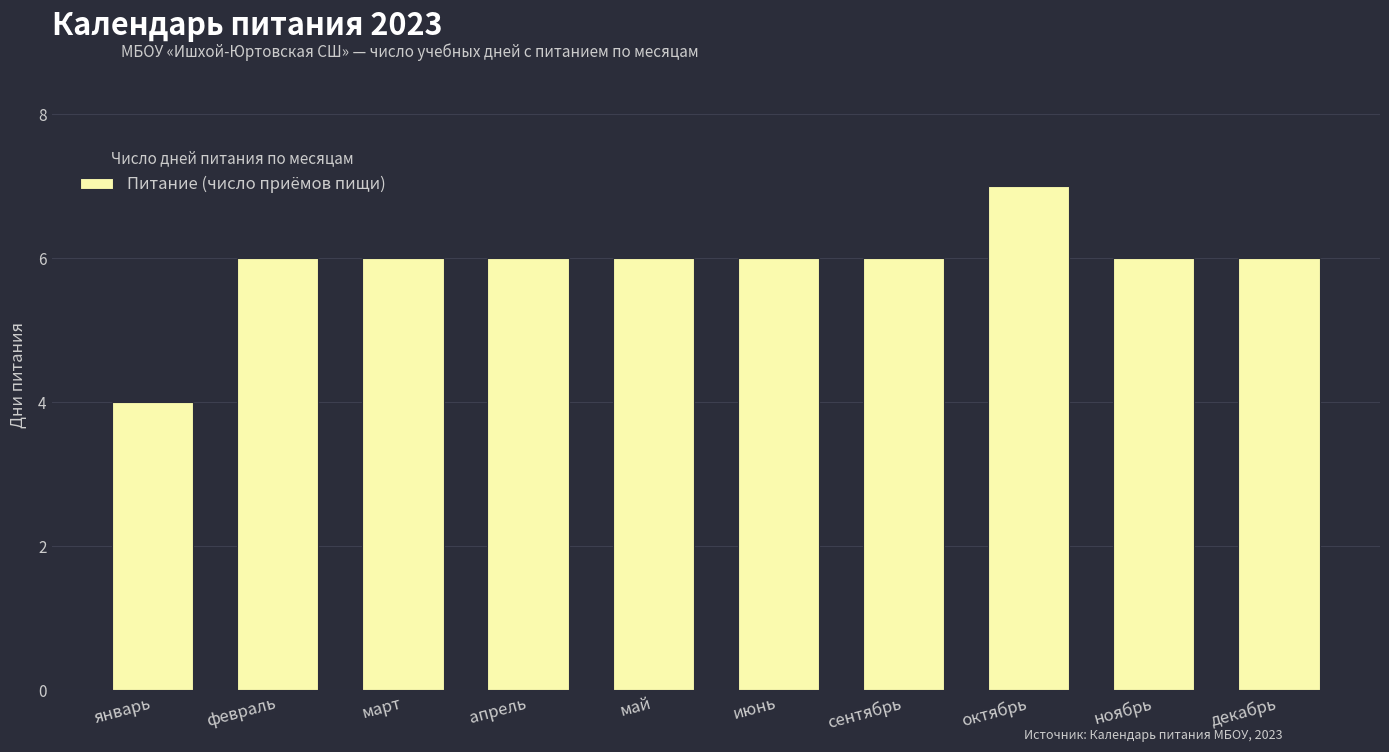

What is the label of the 3rd bar from the right?

октябрь